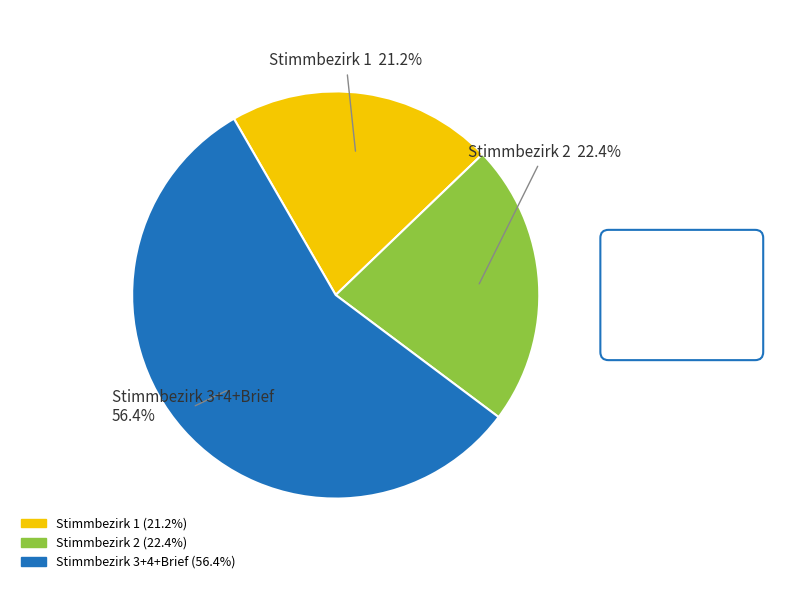

Does any single category account for the majority?

Yes